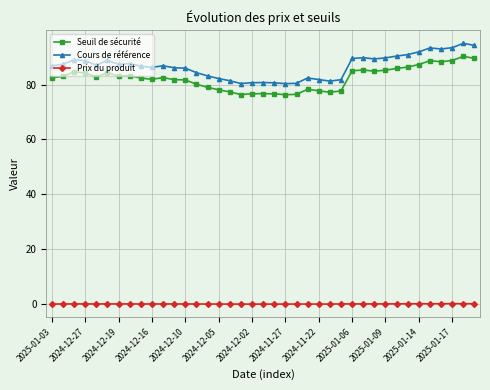

What is the average value of the Seuil de sécurité series?

82.2